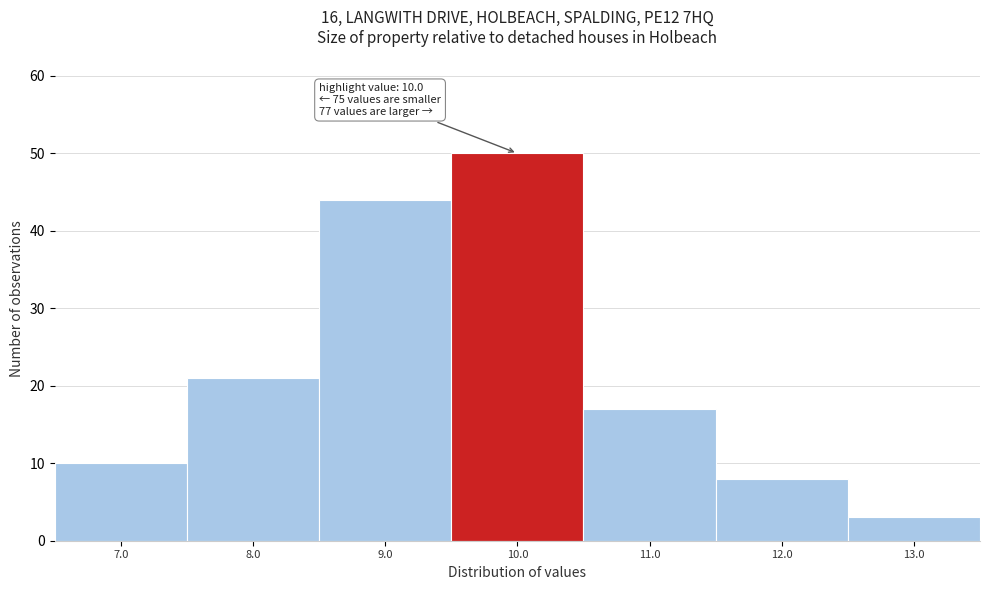

Reading left to right, what are all the values shown in this chart?

10	21	44	50	17	8	3